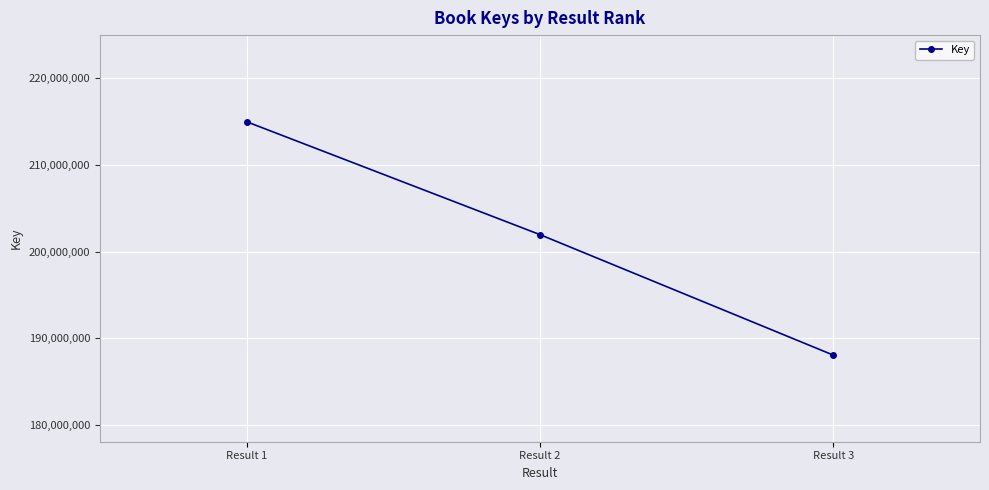

Which has a higher value, Result 1 or Result 3?

Result 1